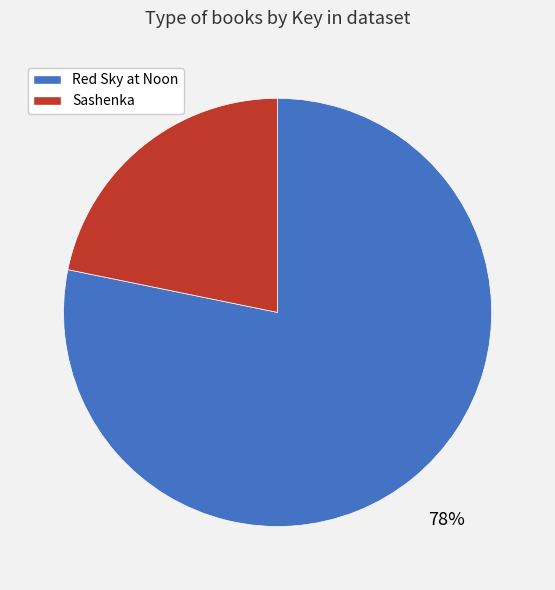

To the nearest percent, what is the average slice percentage?

50%